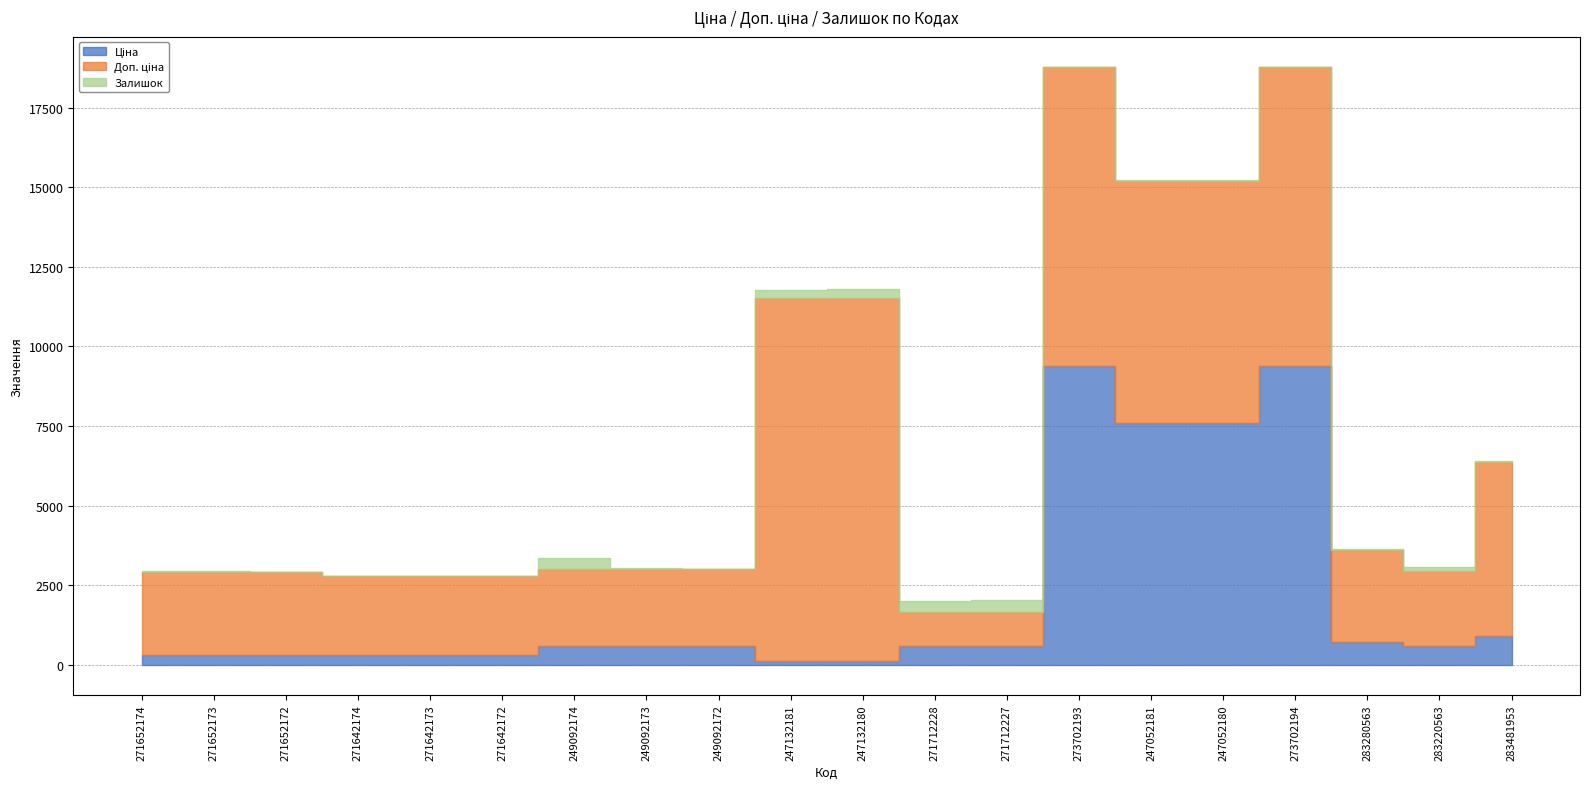

Between 249092174 and 283280563, which is larger?

283280563